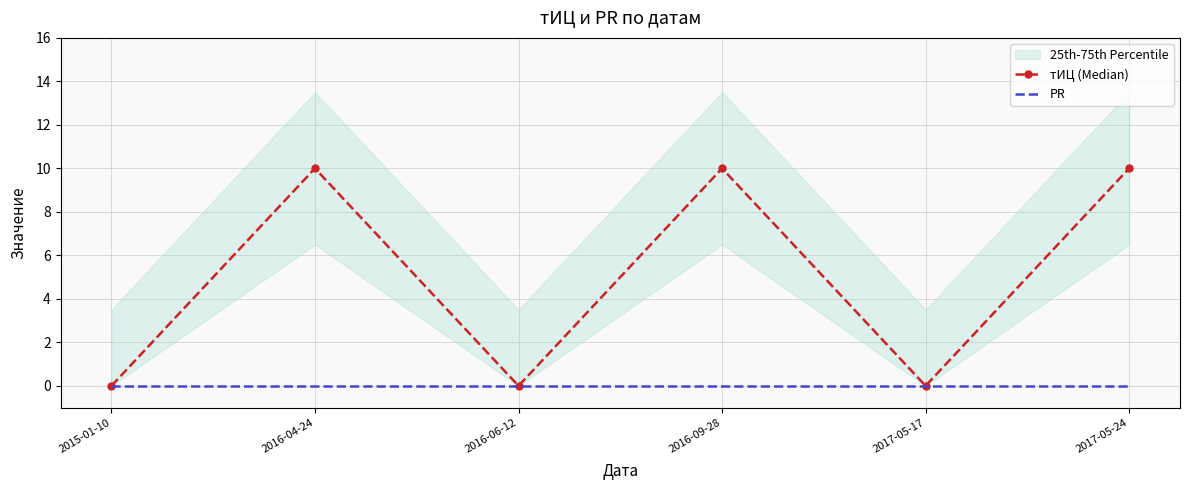

Between 2016-09-28 and 2016-06-12, which is larger?

2016-09-28